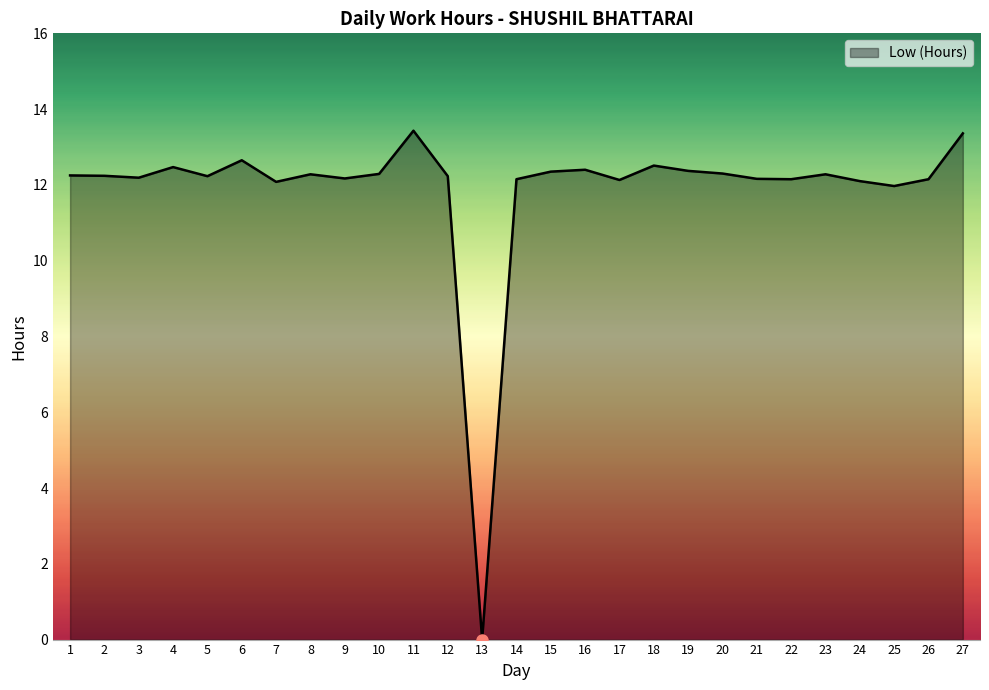

What is the greatest value displayed?

13.4